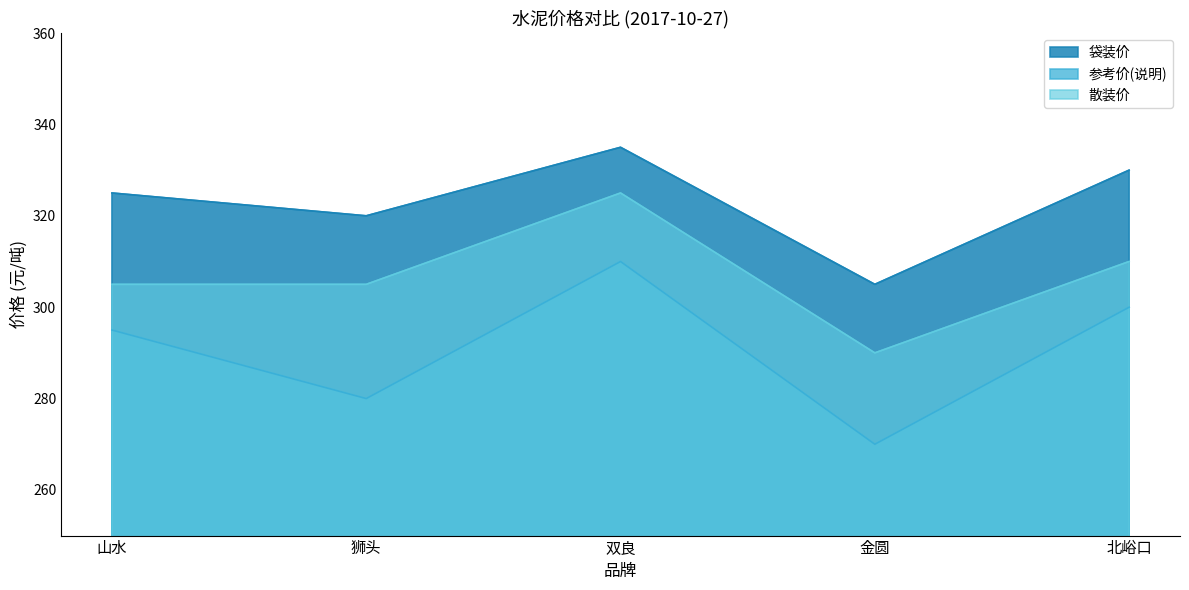

List the labels in order of 袋装价 value, smallest first.

金圆, 狮头, 山水, 北峪口, 双良